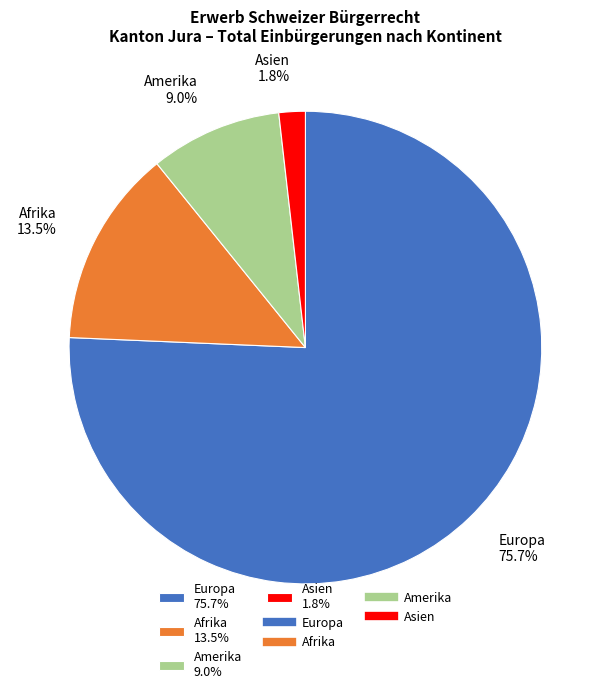

Between Amerika 9.0% and Afrika 13.5%, which is larger?

Afrika 13.5%